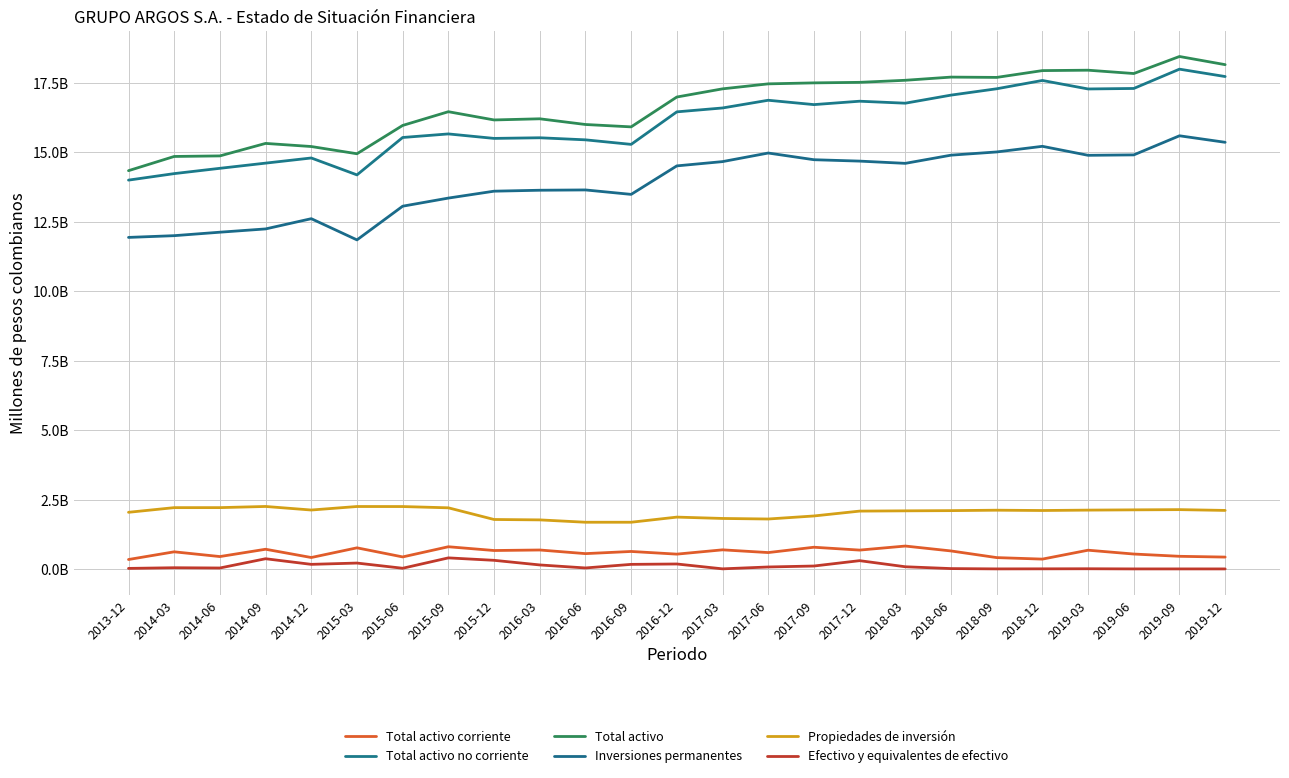

Which series has the widest spread of values?

Total activo